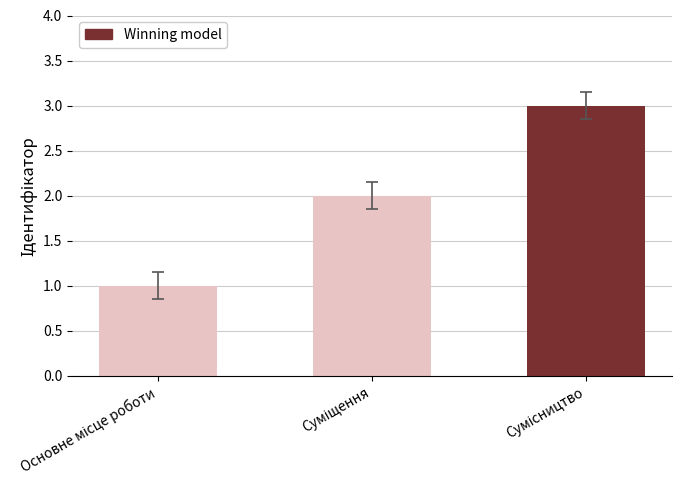

What is the maximum value shown in the chart?

3